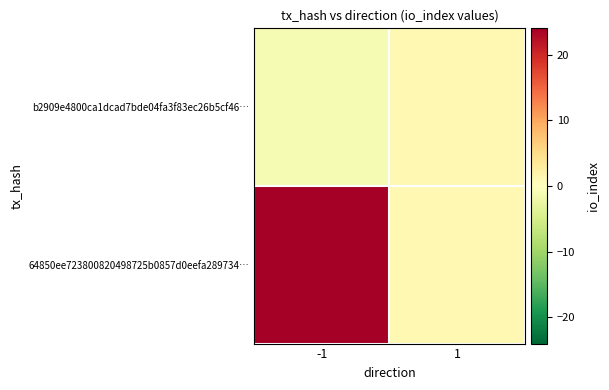

How many data points does each series have?

2